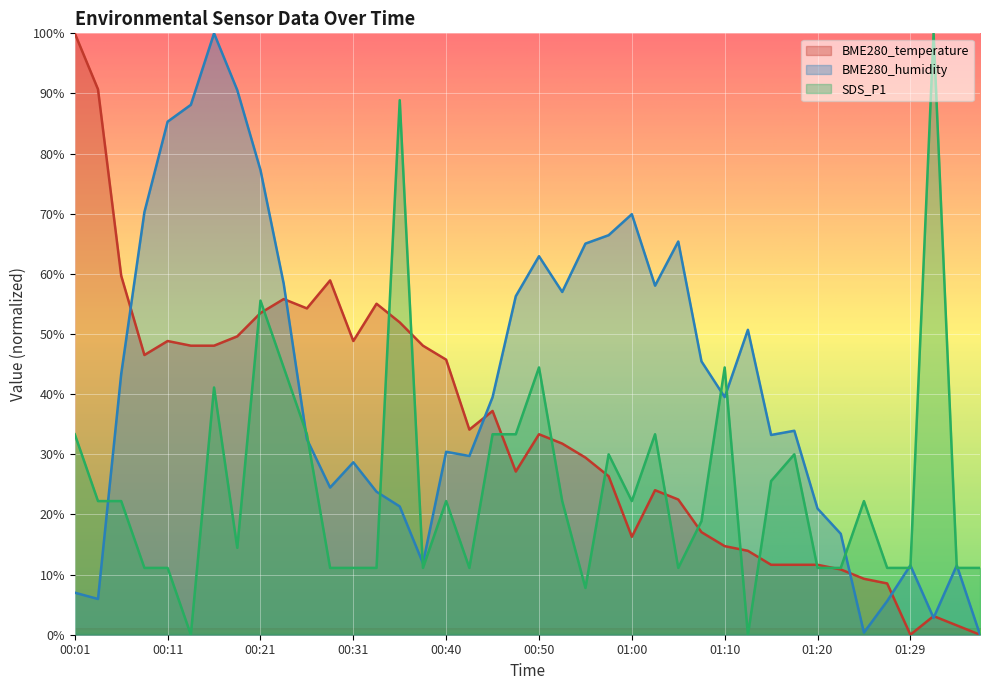

Rank the categories by SDS_P1 value from lowest to highest.

00:13, 01:12, 00:55, 00:08, 00:11, 00:28, 00:31, 00:33, 00:38, 00:43, 01:05, 01:20, 01:22, 01:27, 01:29, 01:34, 01:37, 00:18, 01:07, 00:04, 00:06, 00:40, 00:53, 01:00, 01:25, 01:15, 00:58, 01:17, 00:01, 00:26, 00:45, 00:48, 01:02, 00:16, 00:23, 00:50, 01:10, 00:21, 00:35, 01:32